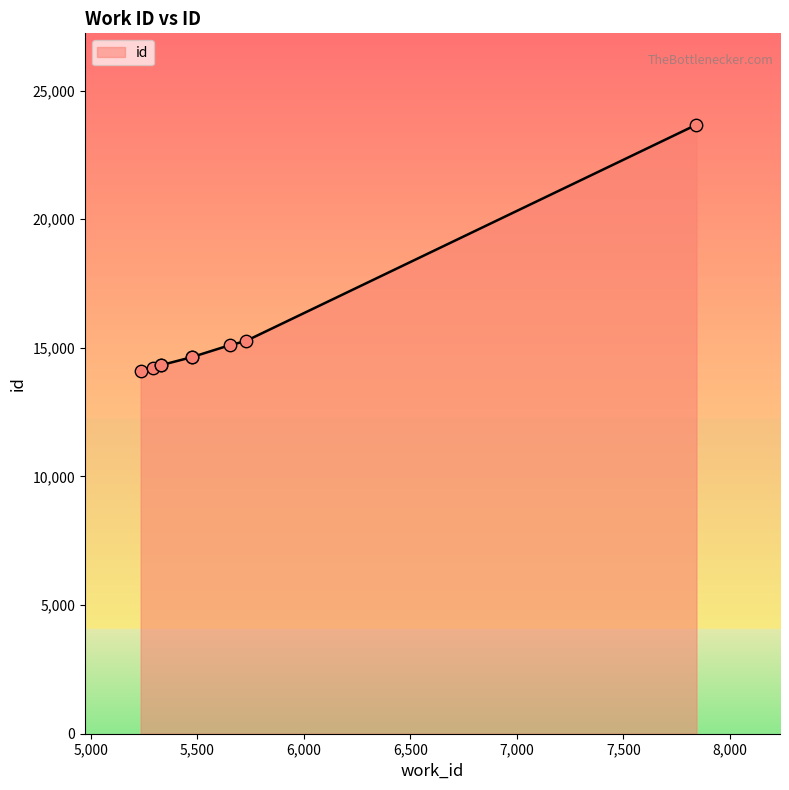

Approximately how many times larger is the value at 5473 compared to 5233?

1.0